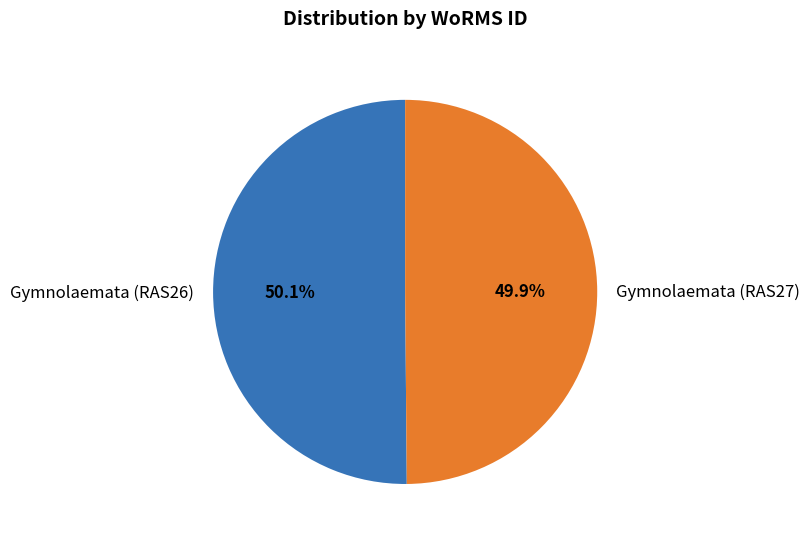

How much of the chart is everything except Gymnolaemata (RAS27)?

50.1%